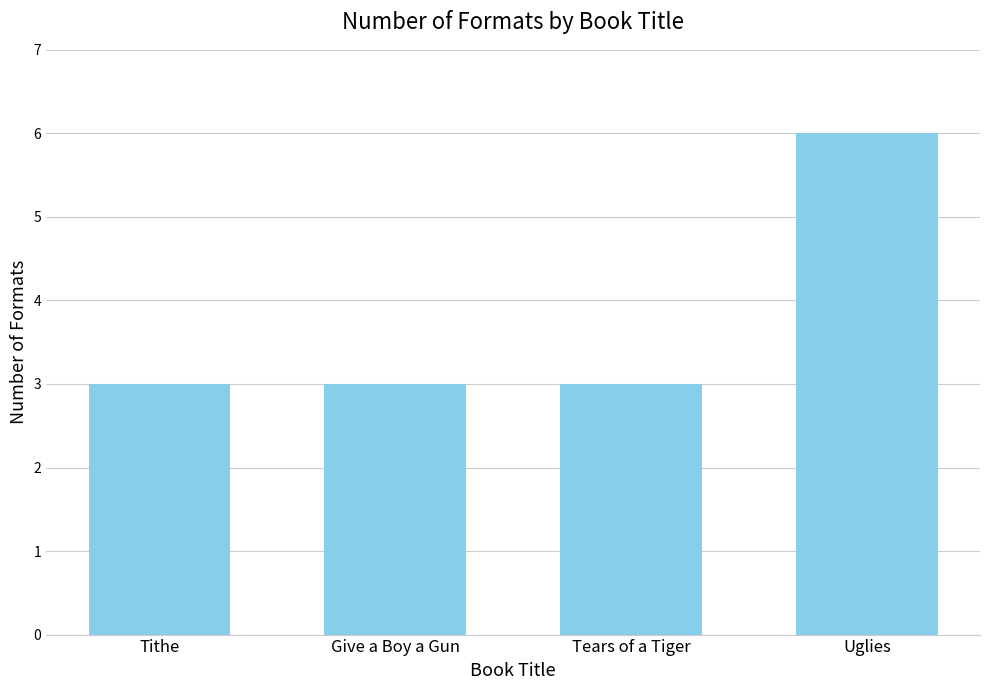

What is the sum of the values at Tithe and Tears of a Tiger?

6